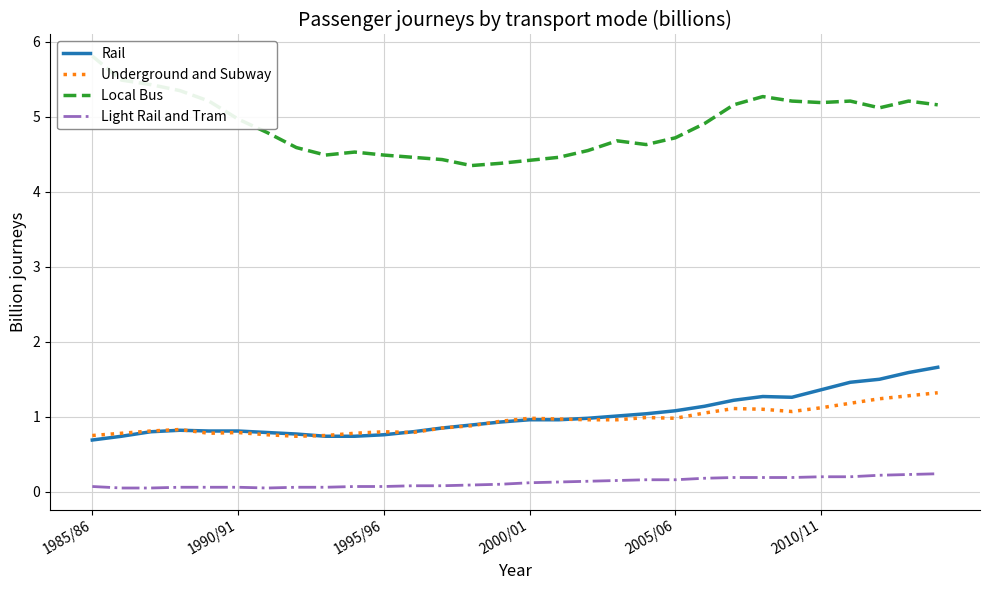

What is the value of the Light Rail and Tram point at the 22nd from the left?

0.2